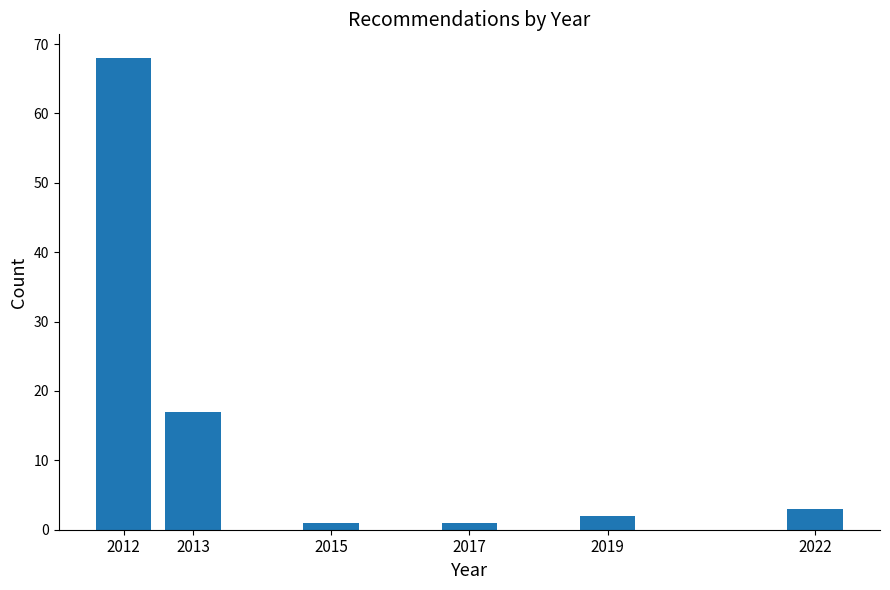

Reading left to right, transcribe all the data shown in this chart.

2012=68	2013=17	2015=1	2017=1	2019=2	2022=3